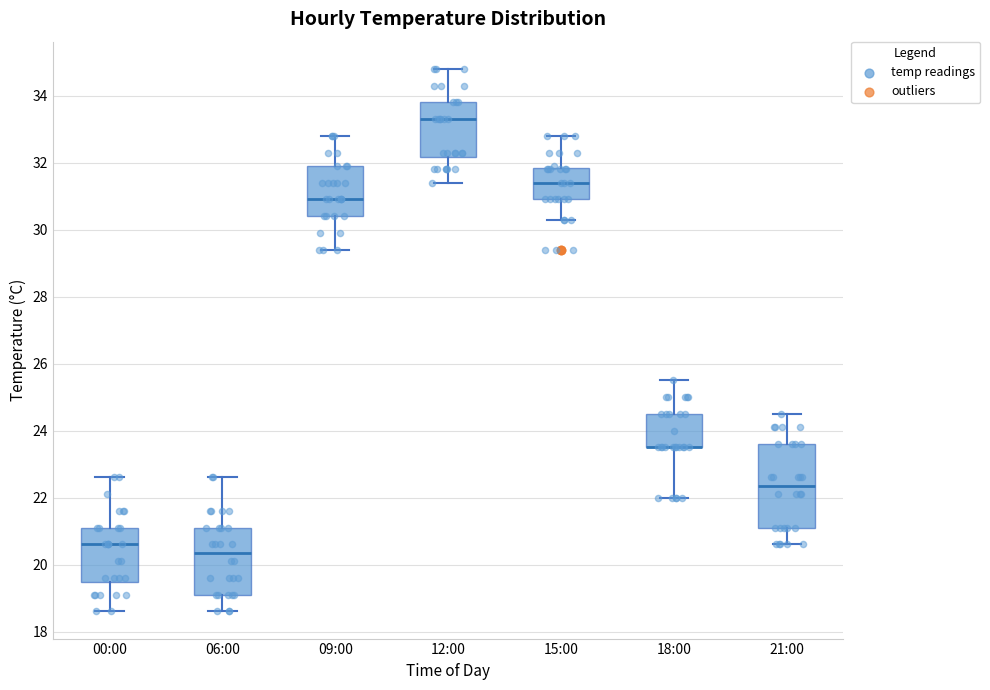

Where is the lower edge of the box for 12:00 on the y-axis? The values are not printed on the chart, so give them approximately, as read against the axis.

32.2